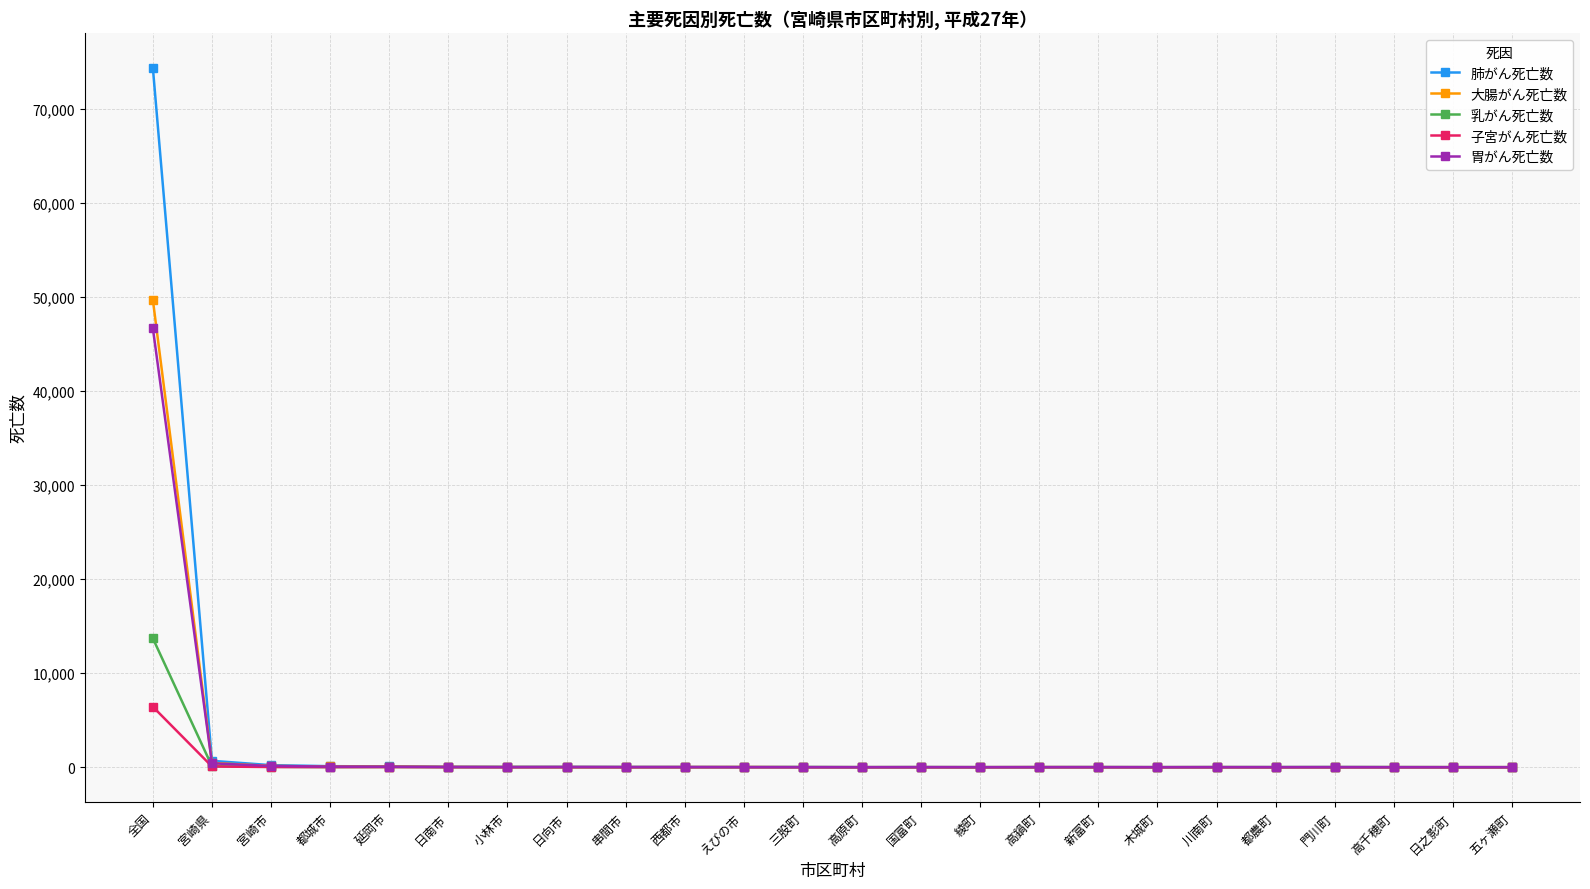

At which label does 乳がん死亡数 first exceed 2?

全国